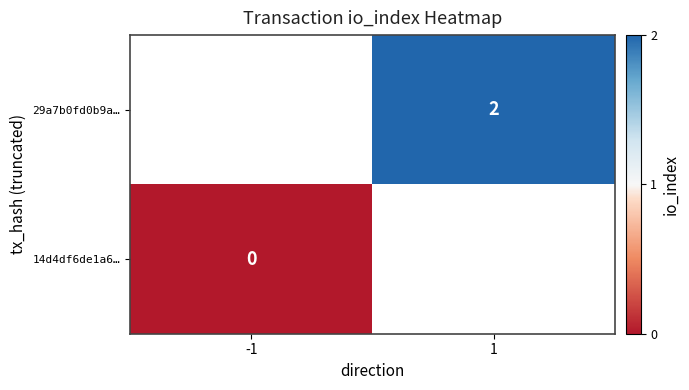

Which category has the highest value across all series?

1